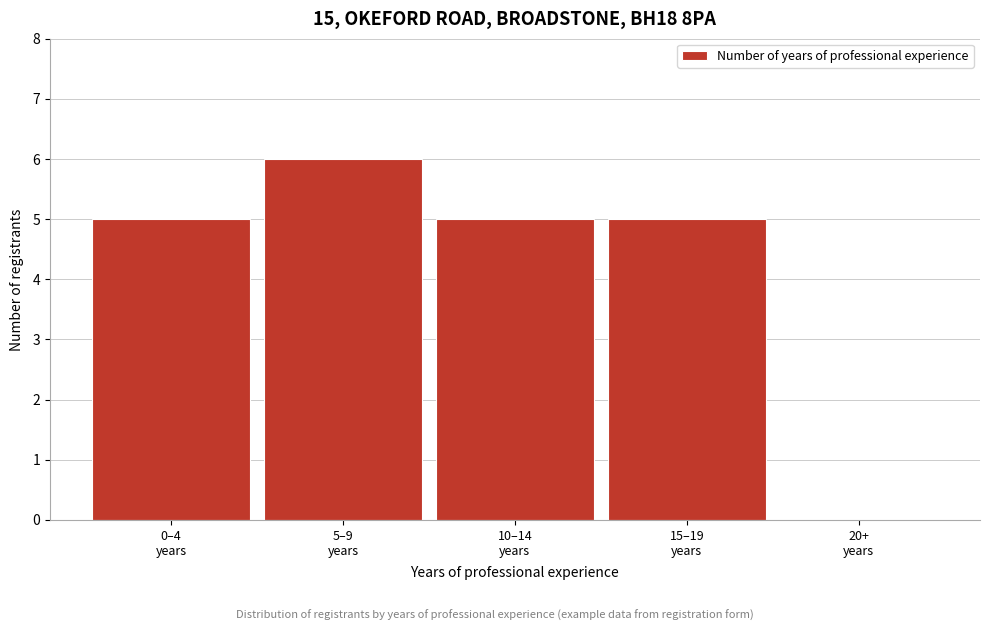

What is the sum of all values?

21